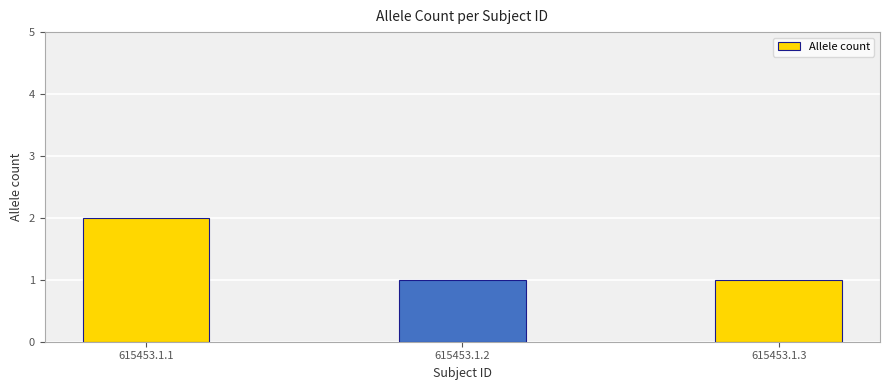

What is the value of the 1st bar from the left?

2